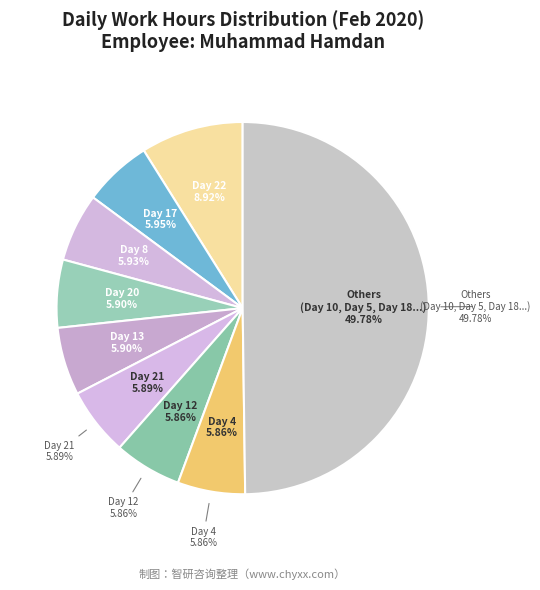

What is the change in value from Day 2 to Day 6?

+1.6